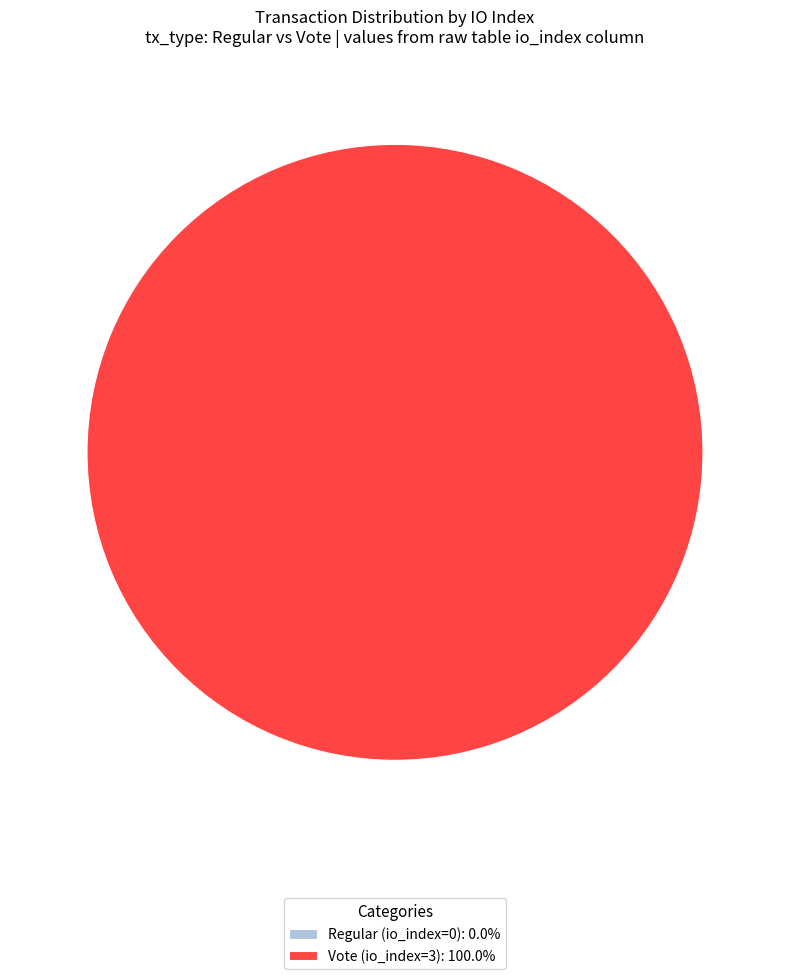

How many slices are in this pie chart?

2